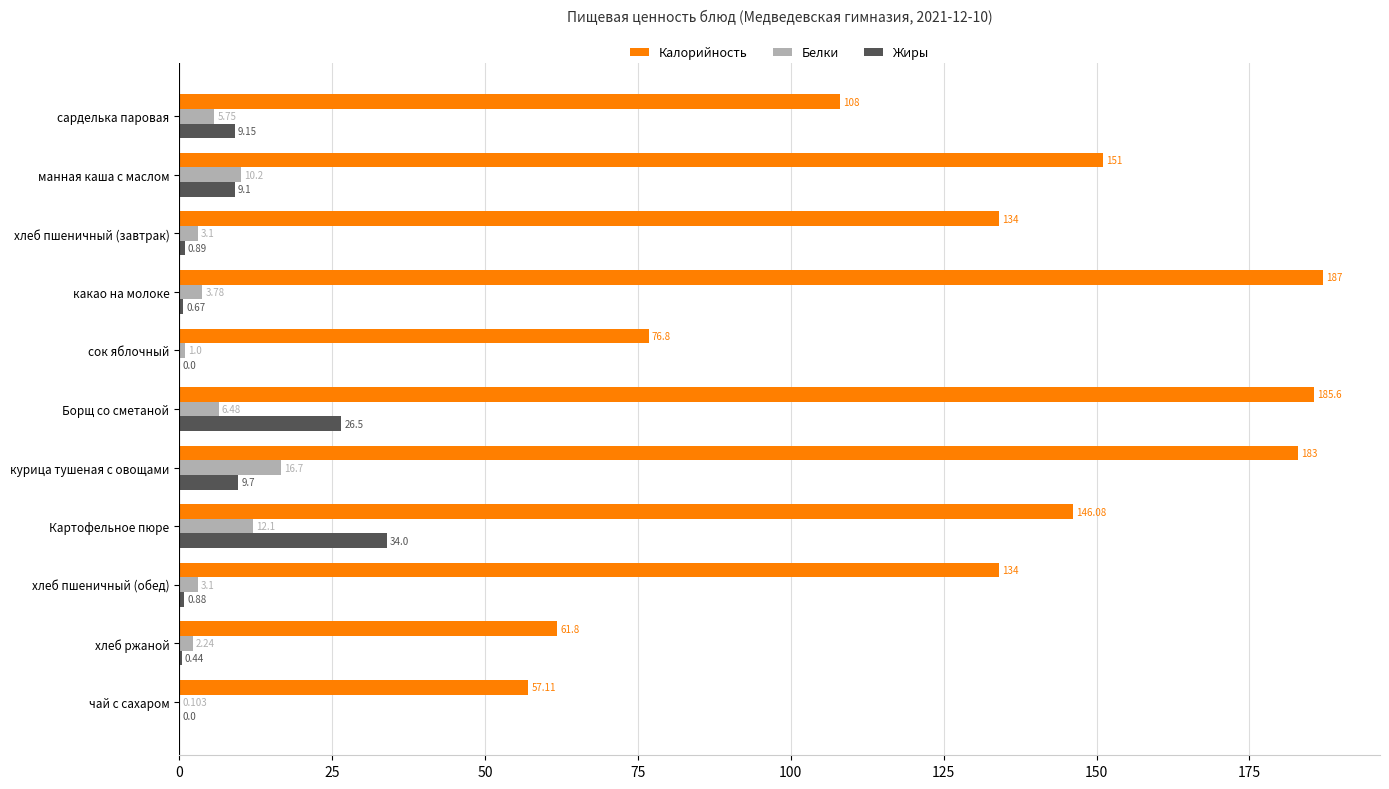

At which category does the chart reach its peak across all series?

какао на молоке